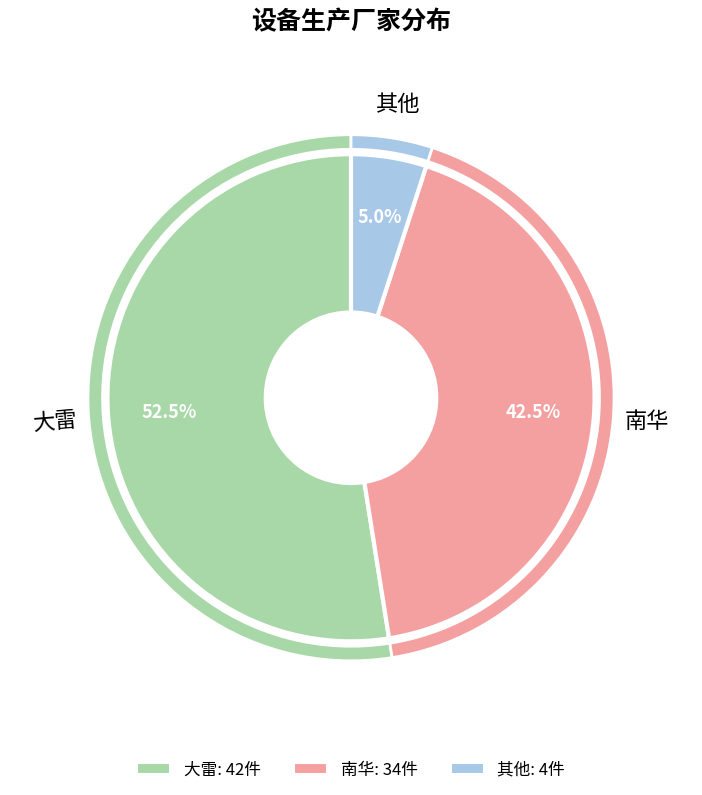

To the nearest percent, what is the difference between the 大雷 and 其他 slice percentages?

48%